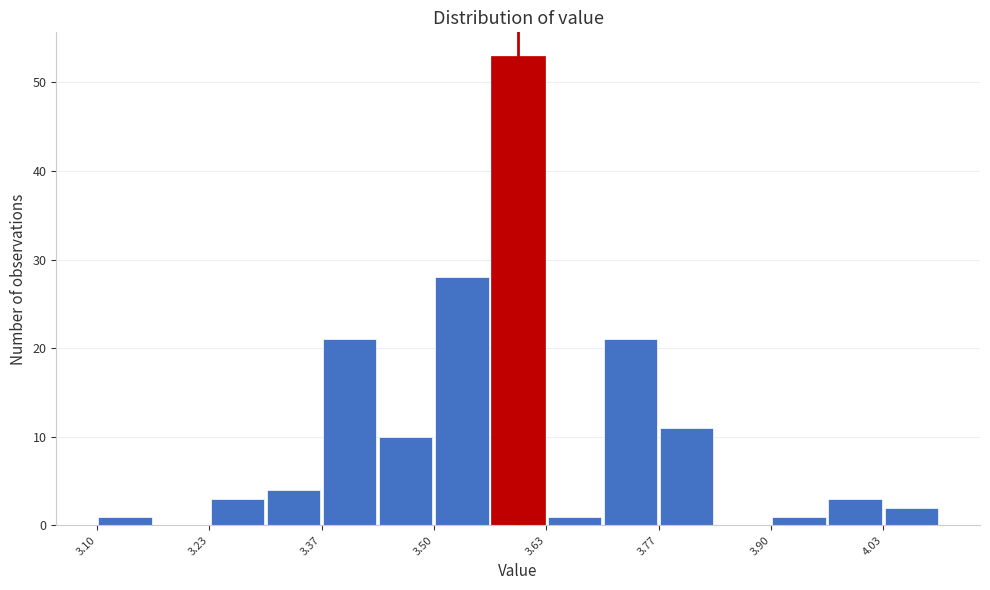

Read against the x-axis, roughly where is the centre of the tallest bar?

3.60